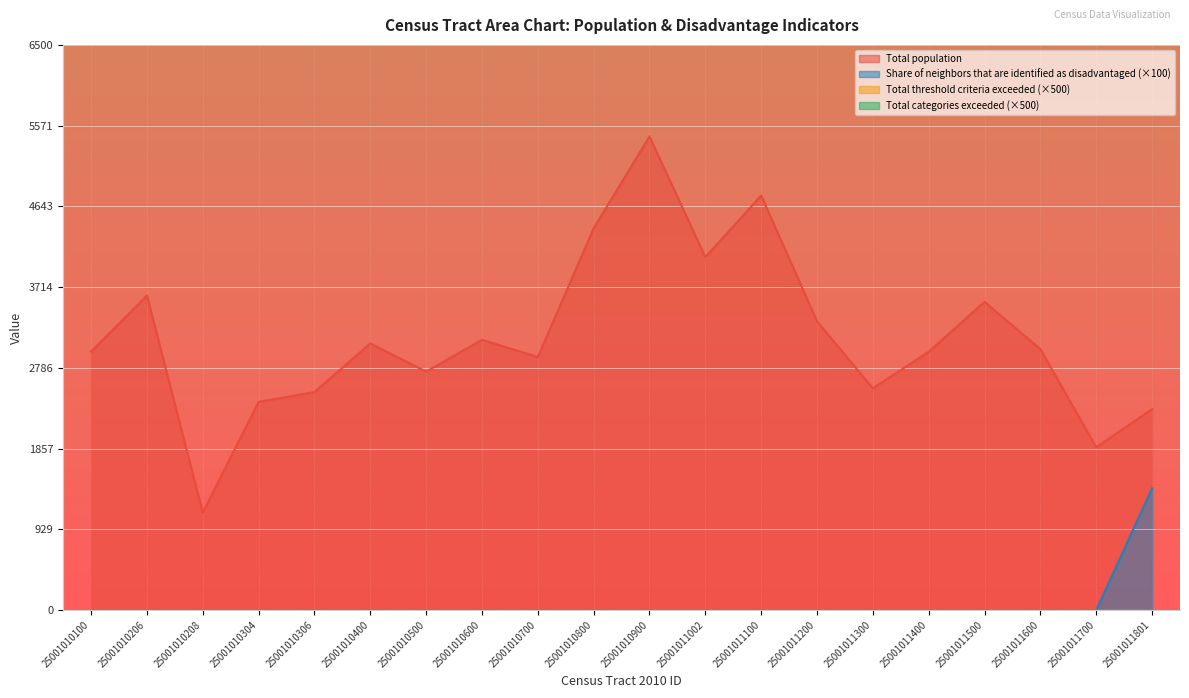

List the series in order of their overall mean, lowest first.

Share of neighbors that are identified as disadvantaged, Total population